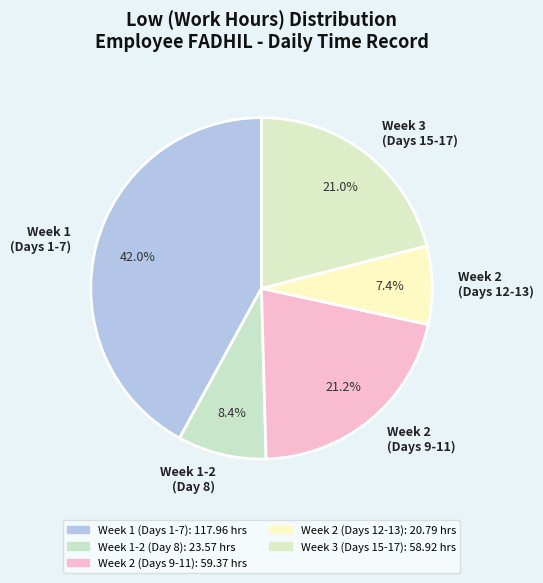

Which slice is the largest?

Week 1 (Days 1-7)